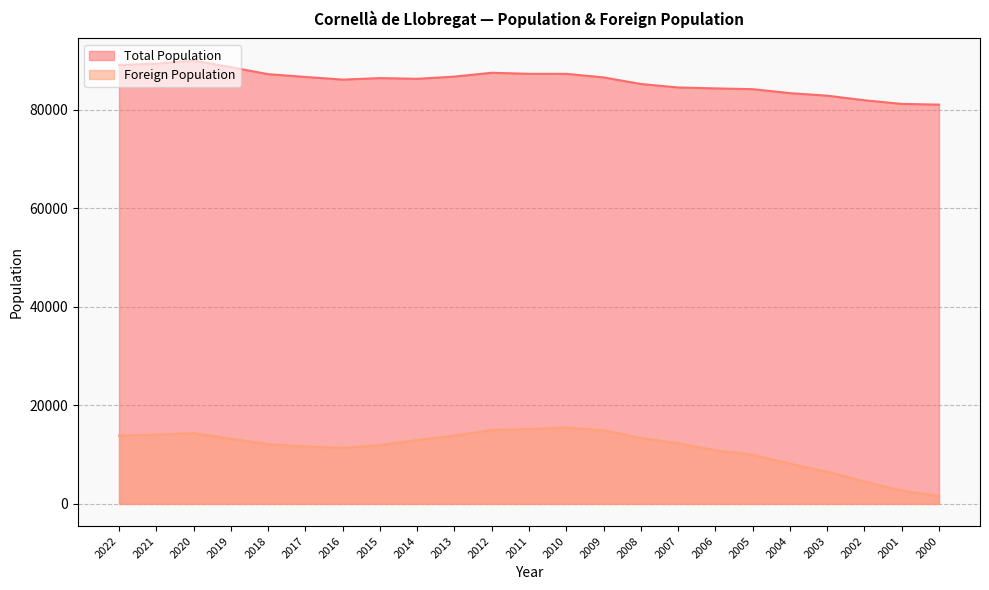

How many series are shown in this chart?

2